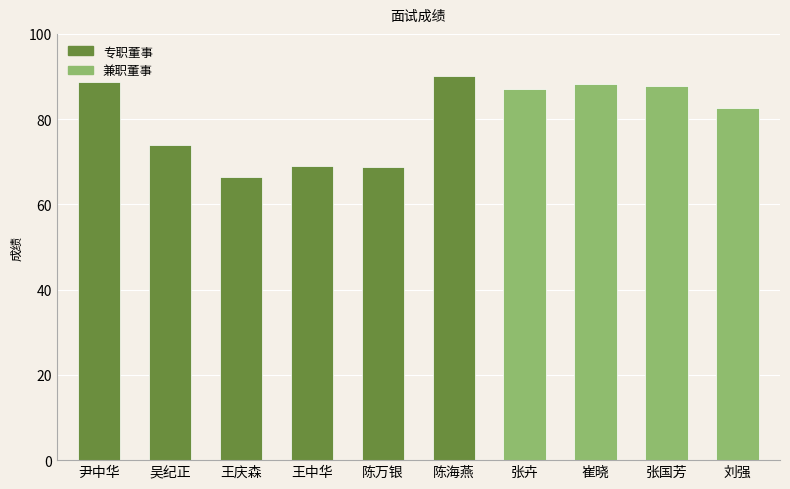

What is the greatest value displayed?

90.1